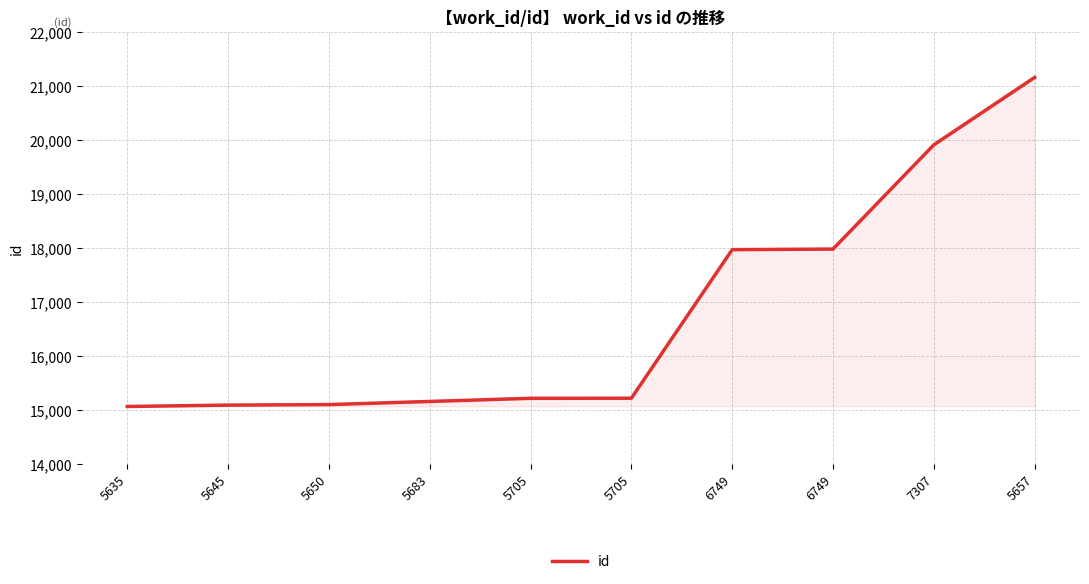

What is the smallest value displayed?

15066